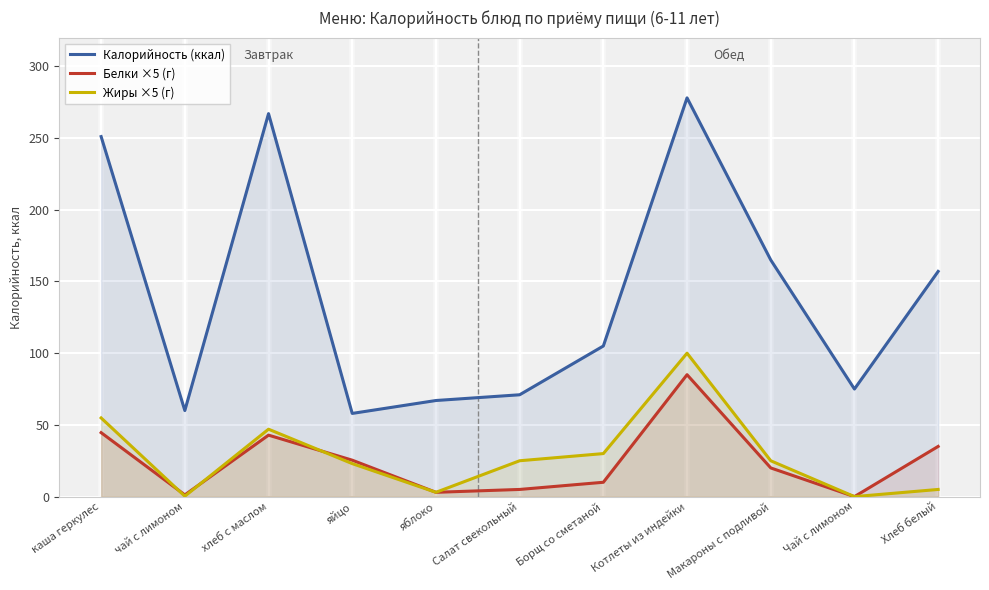

True or false: Калорийность (ккал) has more than 1 interior local peaks.

True